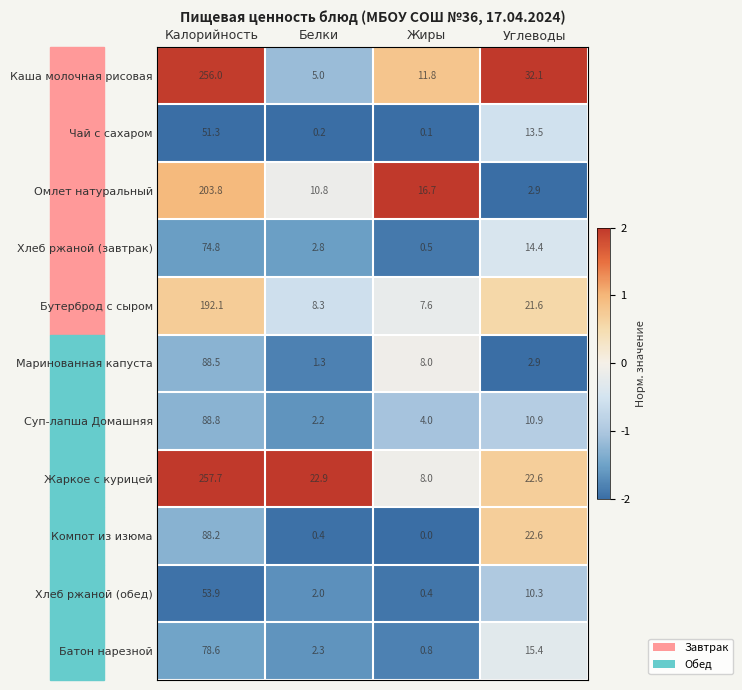

The value of Каша молочная рисовая at Белки is 1.2. True or false?

False